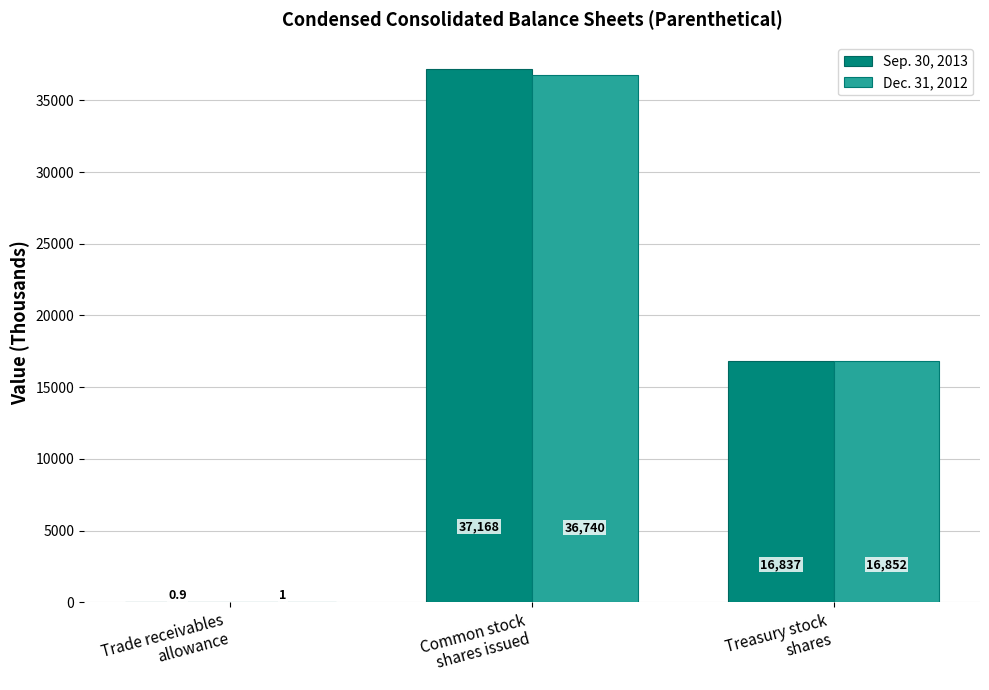

What are all the series names shown in the legend?

Sep. 30, 2013, Dec. 31, 2012